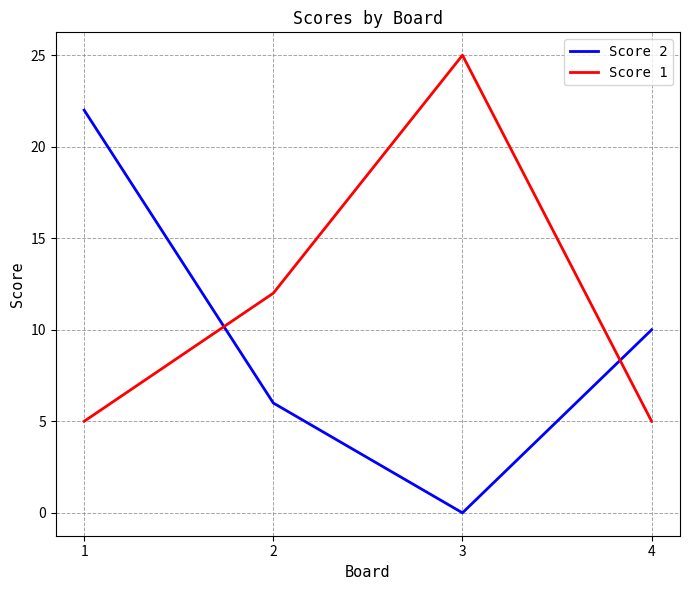

What is the difference between the maximum and second lowest values in the Score 2 series?

16